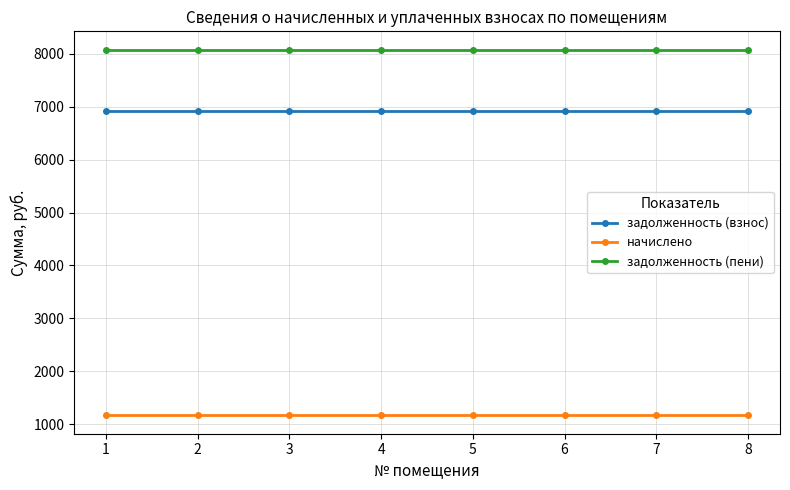

What is the minimum value shown in the chart?

1166.4